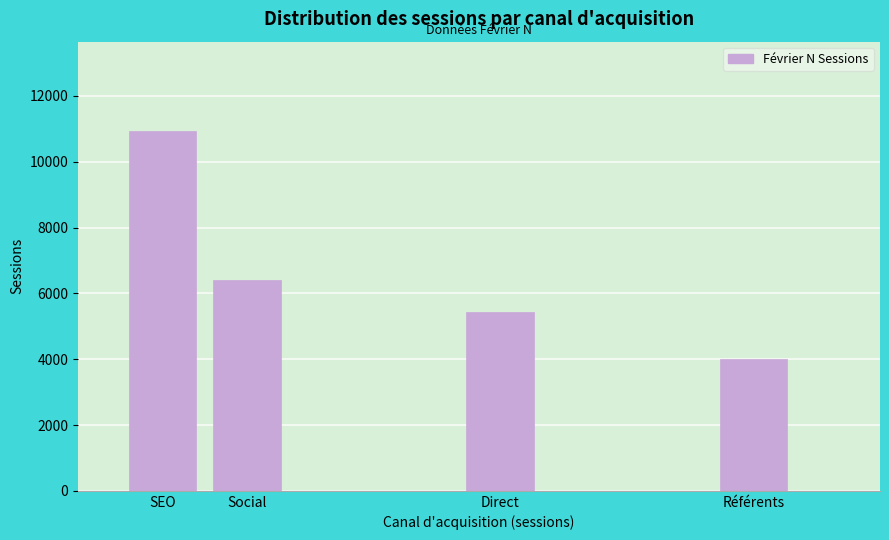

Reading right to left, extract all data points from this chart.

4003	5420	6402	10920